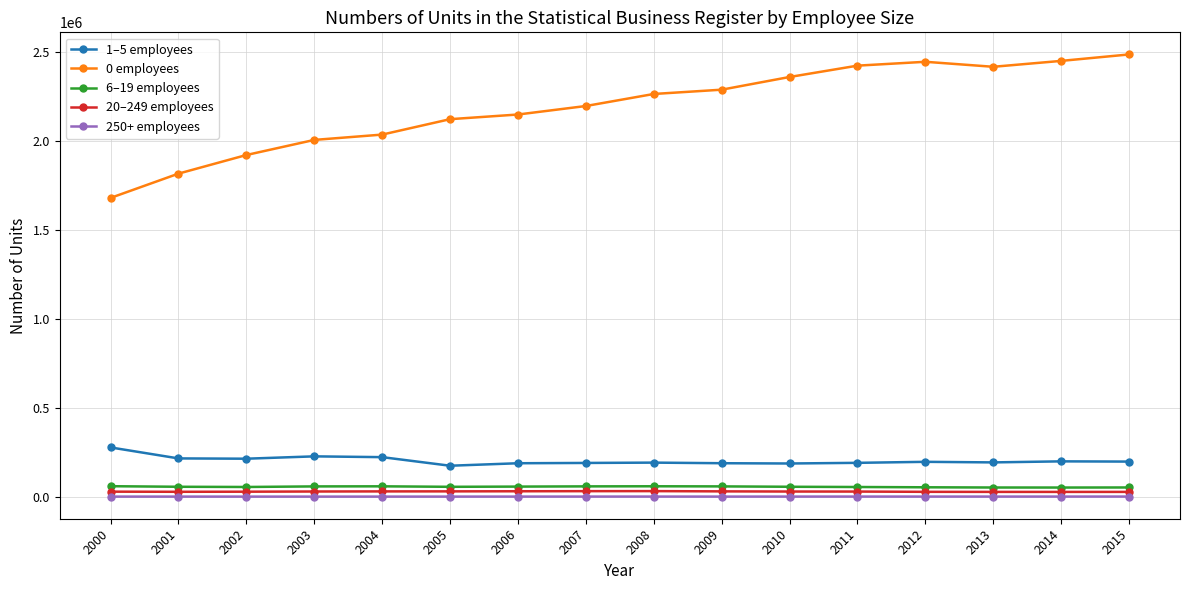

Where does the 250+ employees series first go above 2139?

2007